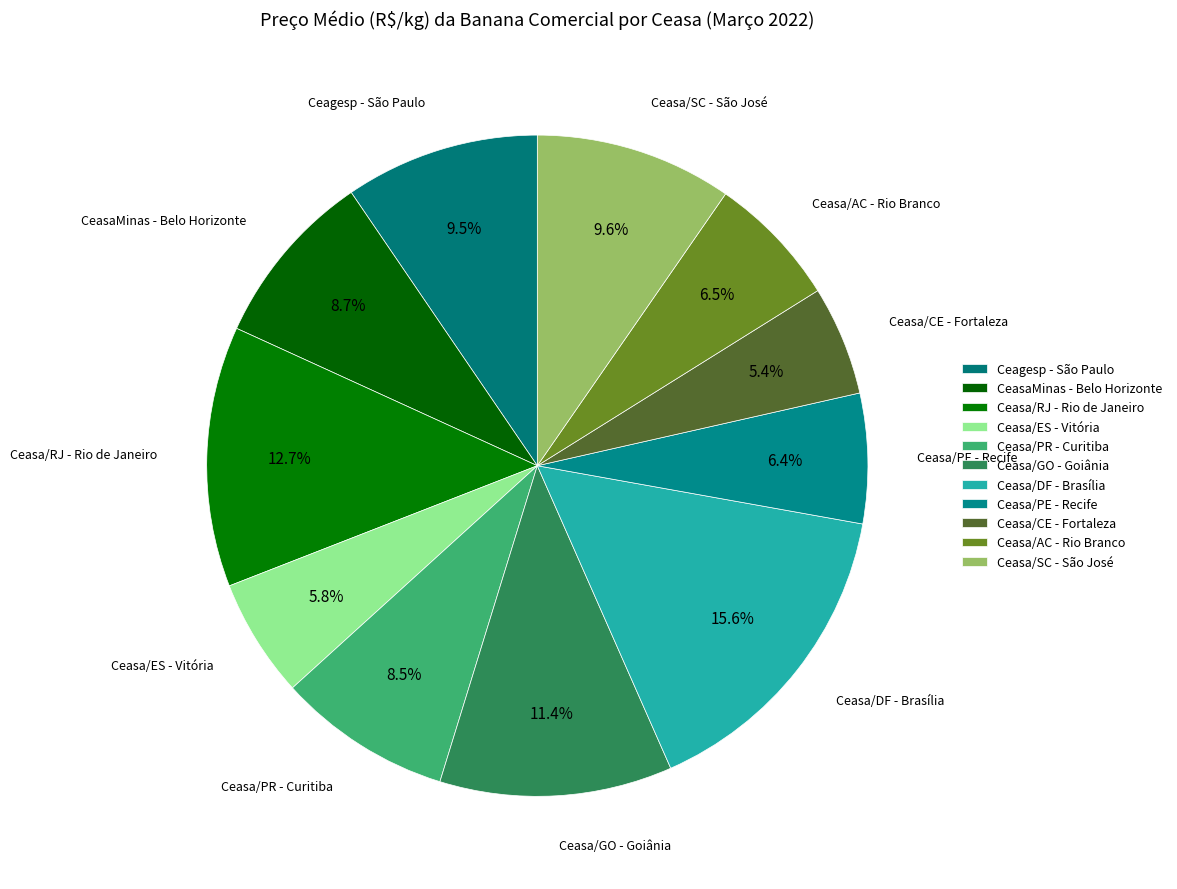

What is the change in value from Ceasa/PE - Recife to Ceasa/CE - Fortaleza?

-0.3